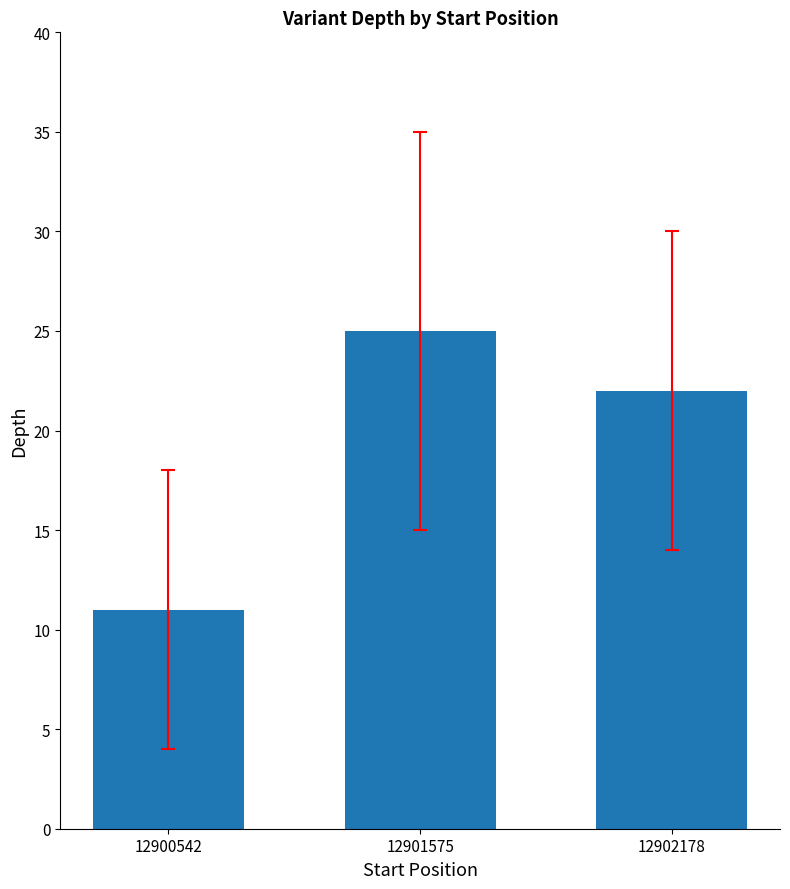

What is the change in value from 12900542 to 12901575?

+14